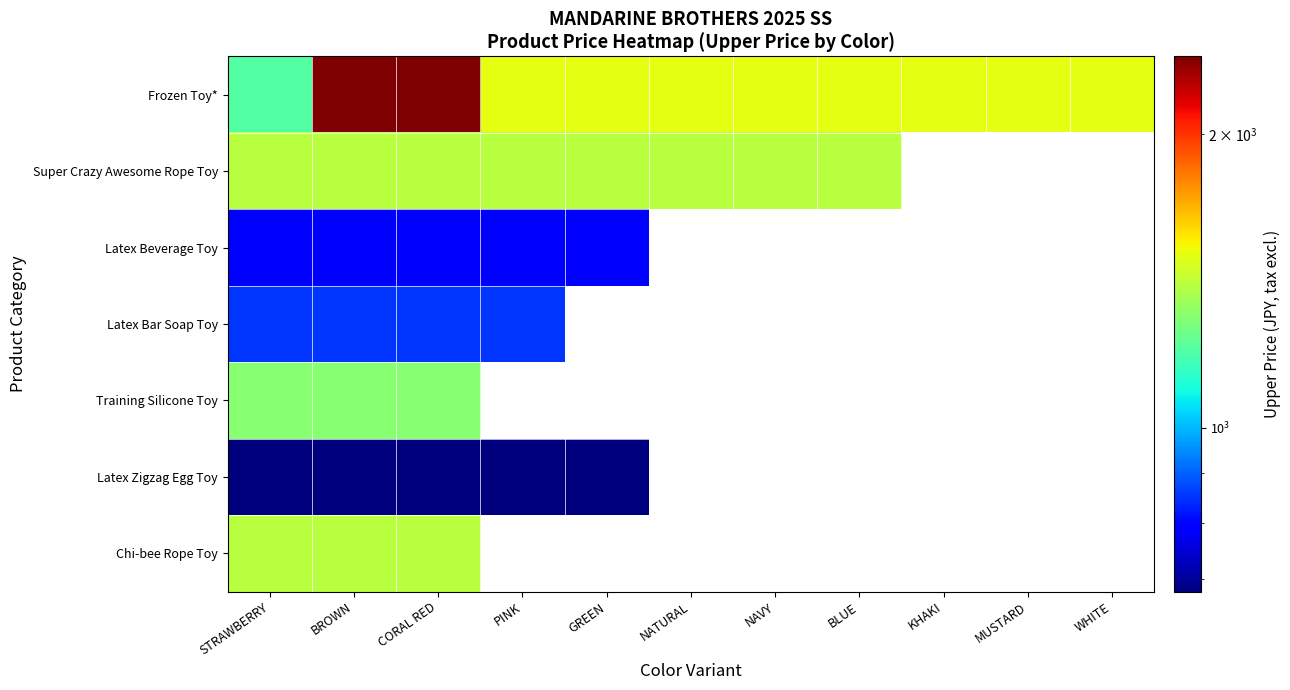

Which category has the lowest value across all series?

STRAWBERRY